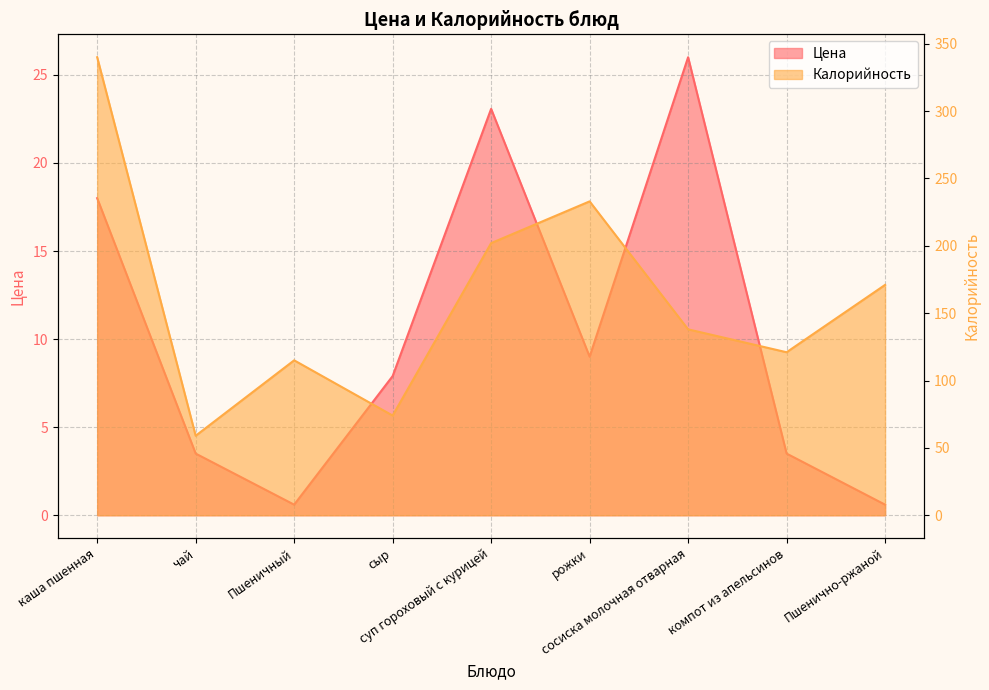

What is the value of the Калорийность point at the 3rd from the left?

115.0